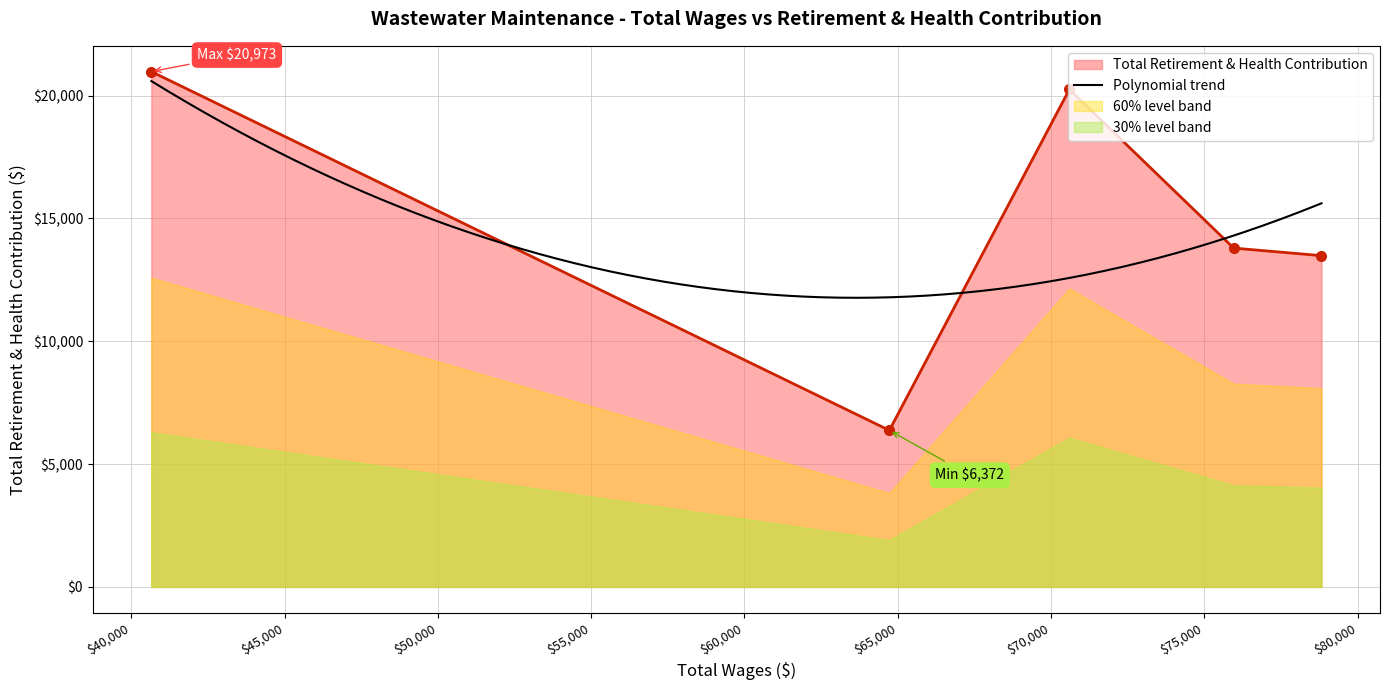

What is the difference between the maximum and minimum values?

14601